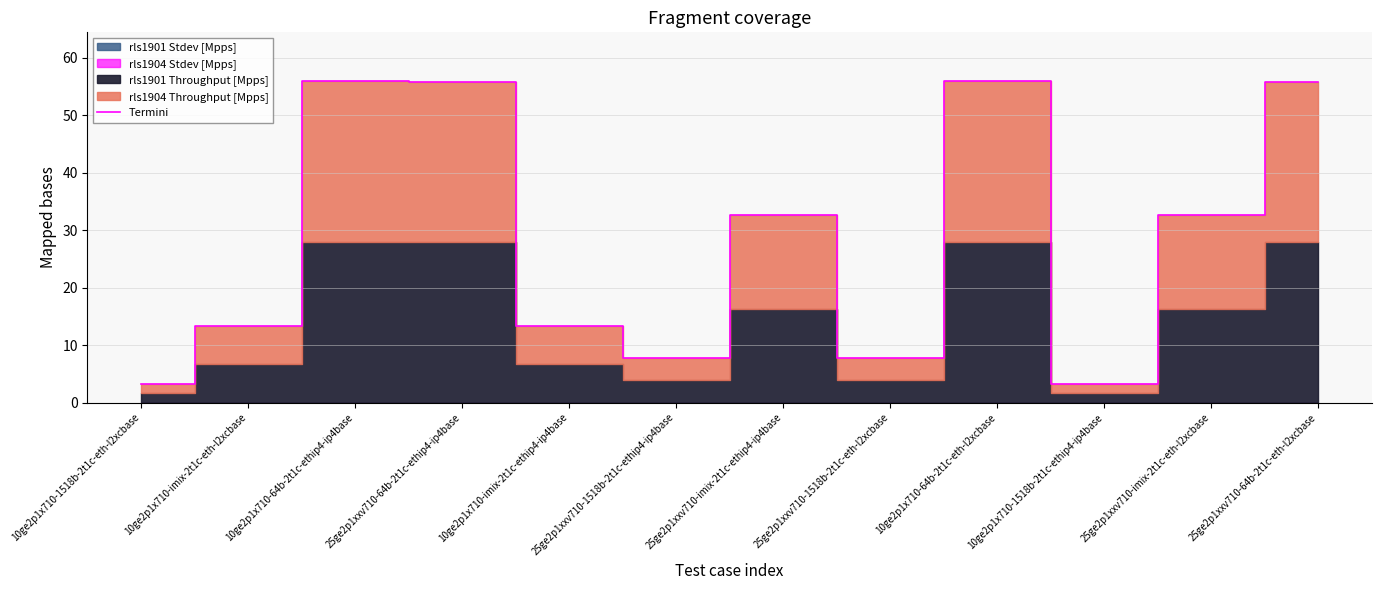

Reading left to right, extract all data points from this chart.

10ge2p1x710-1518b-2t1c-eth-l2xcbase=3.2	10ge2p1x710-imix-2t1c-eth-l2xcbase=13.3	10ge2p1x710-64b-2t1c-ethip4-ip4base=56.1	25ge2p1xxv710-64b-2t1c-ethip4-ip4base=55.8	10ge2p1x710-imix-2t1c-ethip4-ip4base=13.3	25ge2p1xxv710-1518b-2t1c-ethip4-ip4base=7.8	25ge2p1xxv710-imix-2t1c-ethip4-ip4base=32.7	25ge2p1xxv710-1518b-2t1c-eth-l2xcbase=7.8	10ge2p1x710-64b-2t1c-eth-l2xcbase=56.1	10ge2p1x710-1518b-2t1c-ethip4-ip4base=3.2	25ge2p1xxv710-imix-2t1c-eth-l2xcbase=32.7	25ge2p1xxv710-64b-2t1c-eth-l2xcbase=55.8